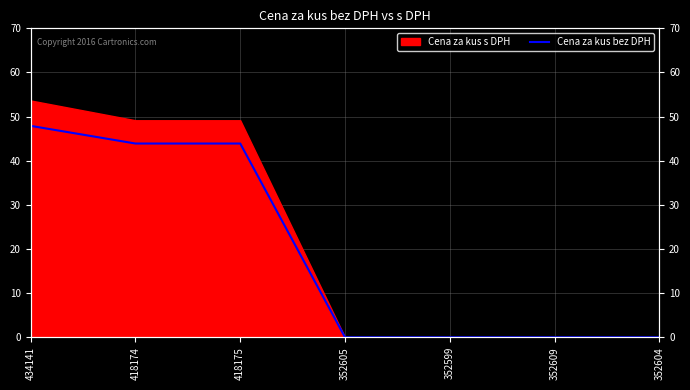

Rank the categories by value from highest to lowest.

434141, 418174, 418175, 352605, 352599, 352609, 352604